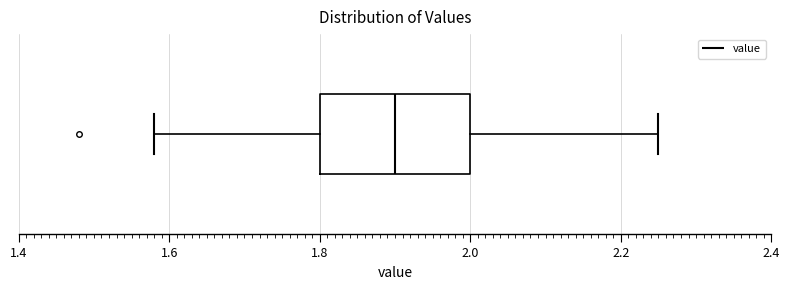

Read this box plot against the x-axis: the position of the median line, the range covered by the box, and the ends of both whiskers. The values are not printed on the chart, so give them approximately, as read against the axis.

median 1.90, box 1.80 to 2.00, whiskers 1.58 to 2.26